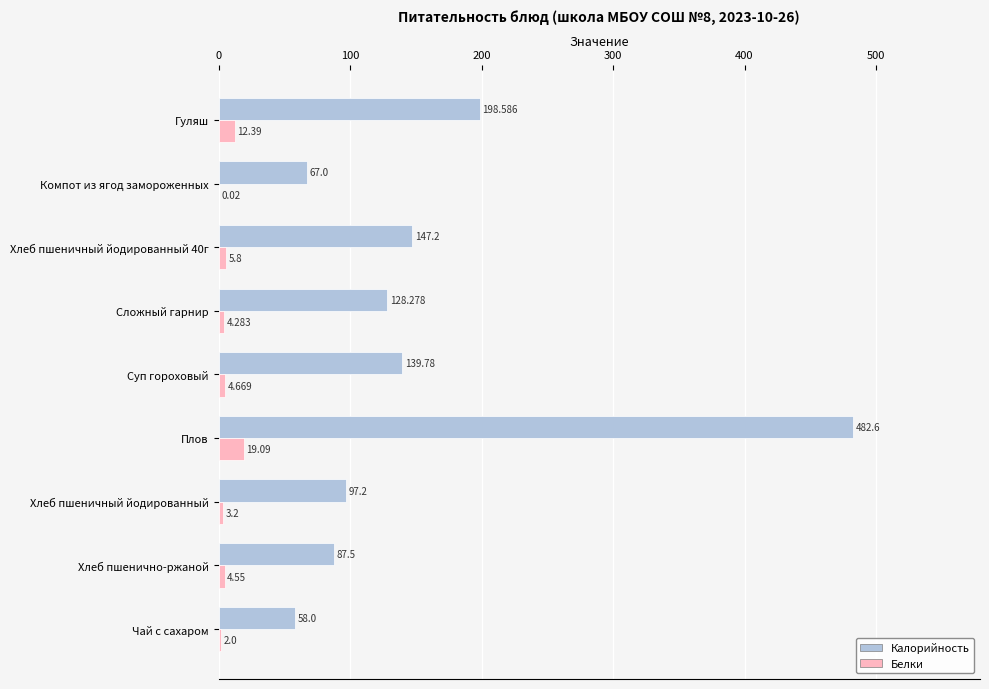

Where is Белки nearest to the value 9?

Хлеб пшеничный йодированный 40г